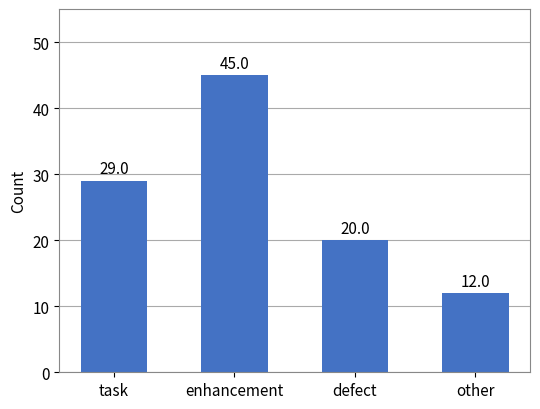

What is the difference between the maximum and minimum values?

33